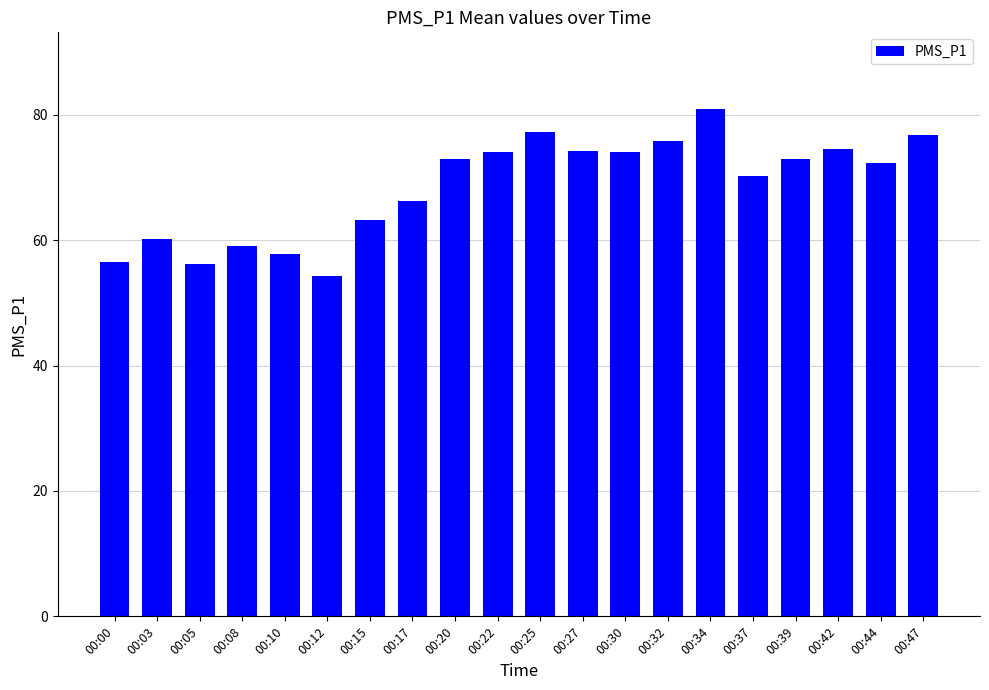

Which category has the highest value across all series?

00:34